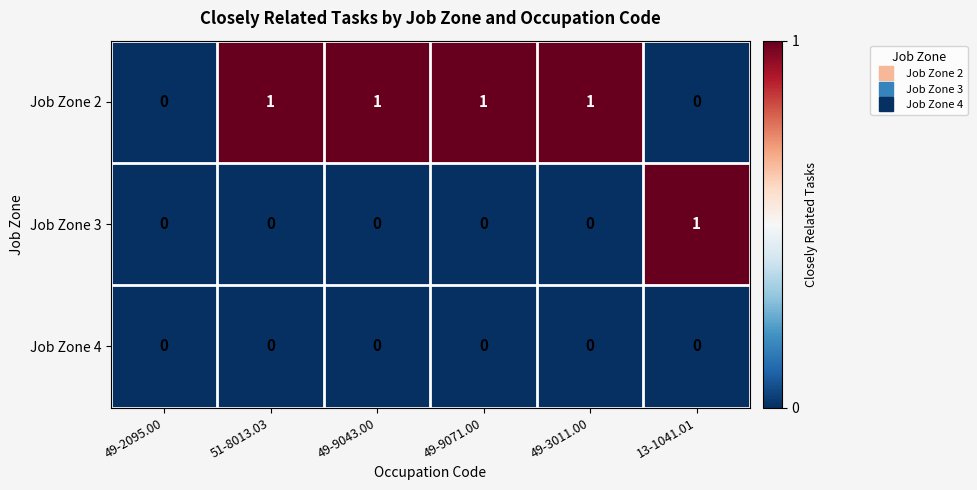

Is the value of Job Zone 2 at 49-3011.00 greater than the value of Job Zone 3 at 51-8013.03?

Yes